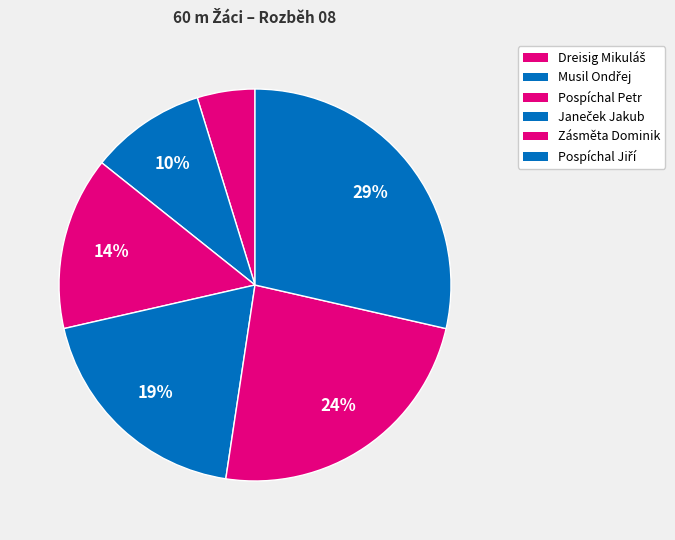

Is there any slice that represents more than half of the pie?

No